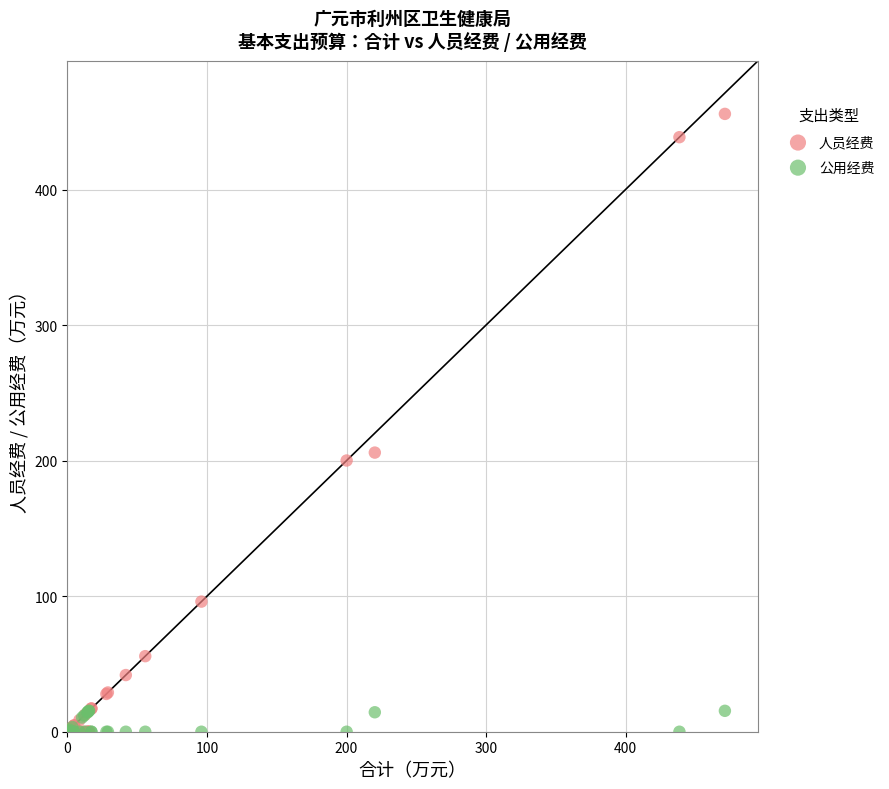

What are all the series names shown in the legend?

人员经费, 公用经费